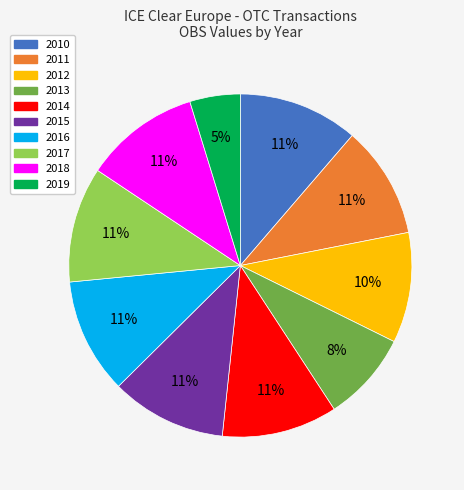

Which has a higher value, 2012 or 2013?

2012